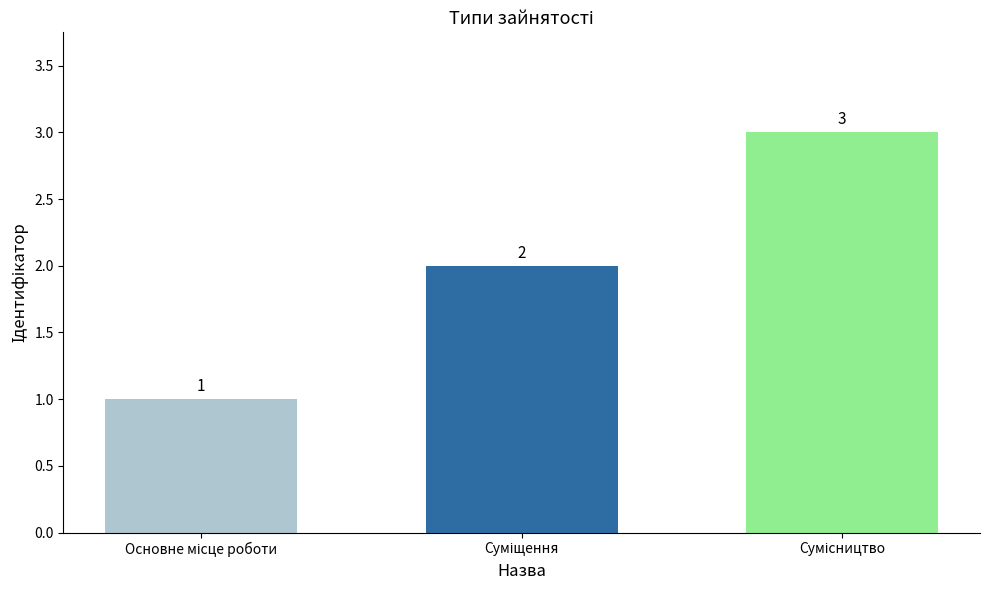

Does the chart contain any negative values?

No